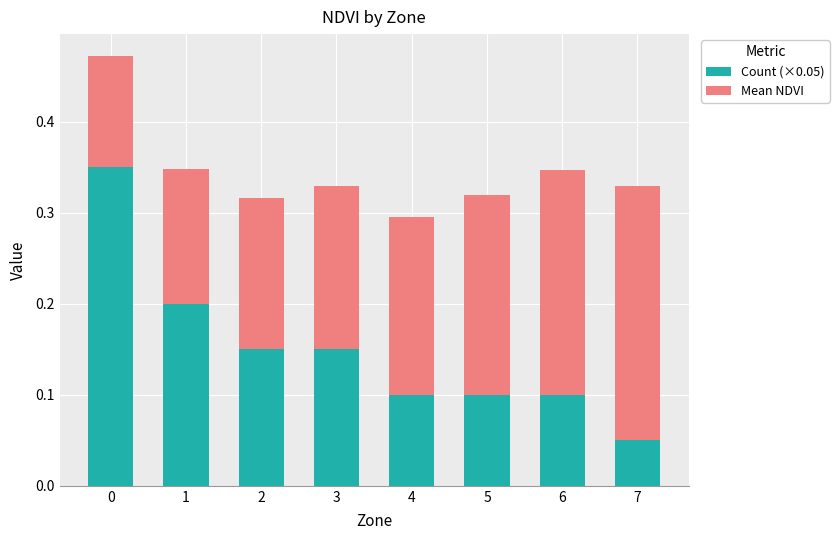

The Mean NDVI series shows 0.1 at 1. True or false?

False